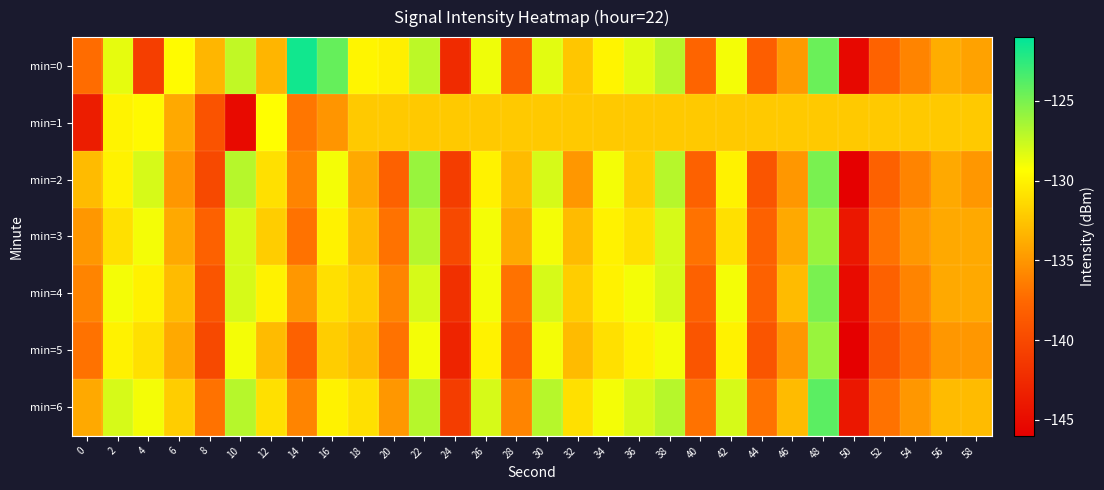

Which series has the largest total across all categories?

min=6